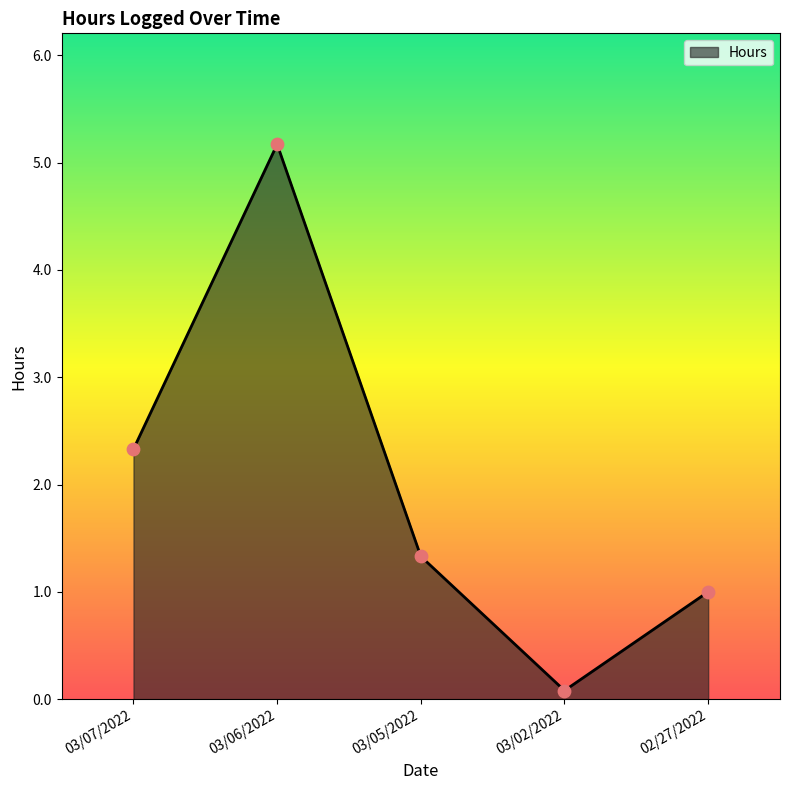

Which has a higher value, 03/05/2022 or 02/27/2022?

03/05/2022